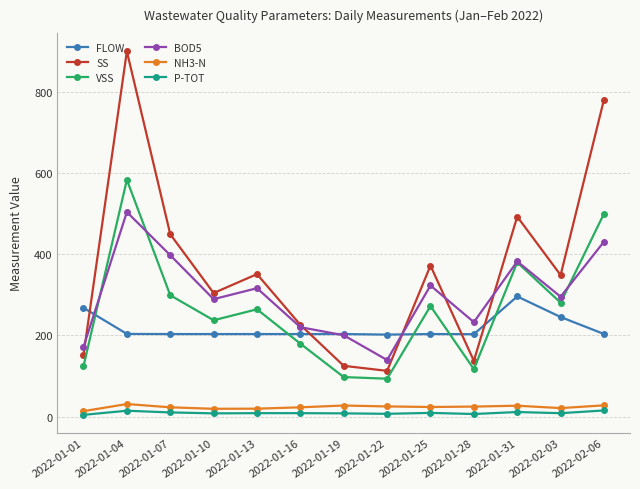

What is the lowest value of the SS series?

112.7